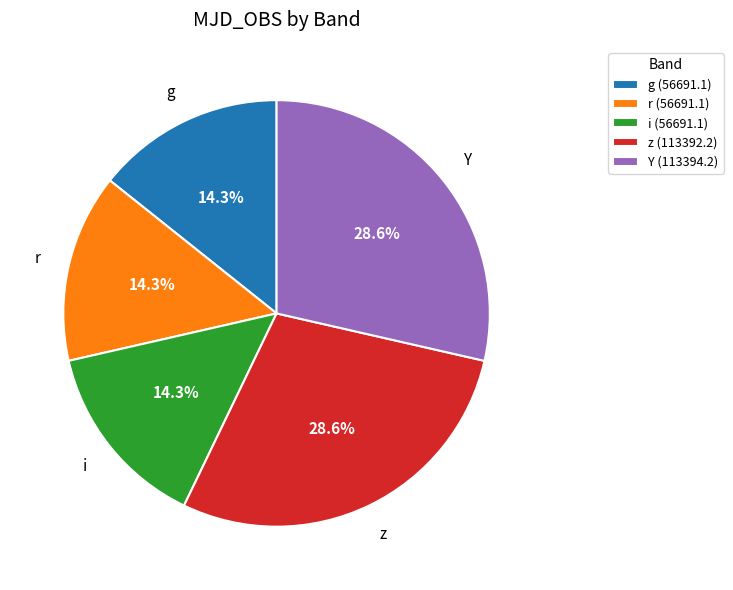

Which has a higher value, r (56691.1) or z (113392.2)?

z (113392.2)